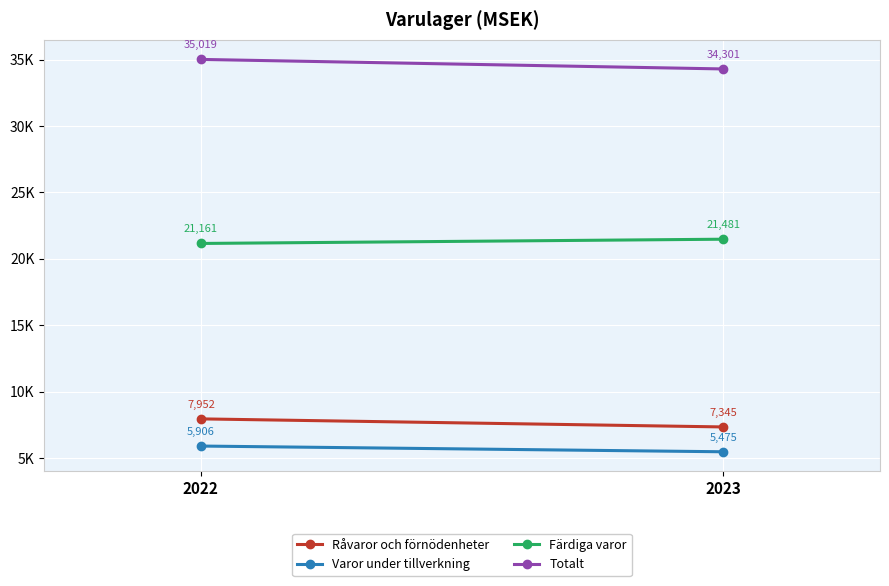

What is the spread (max minus min) of values at 2023?

28826